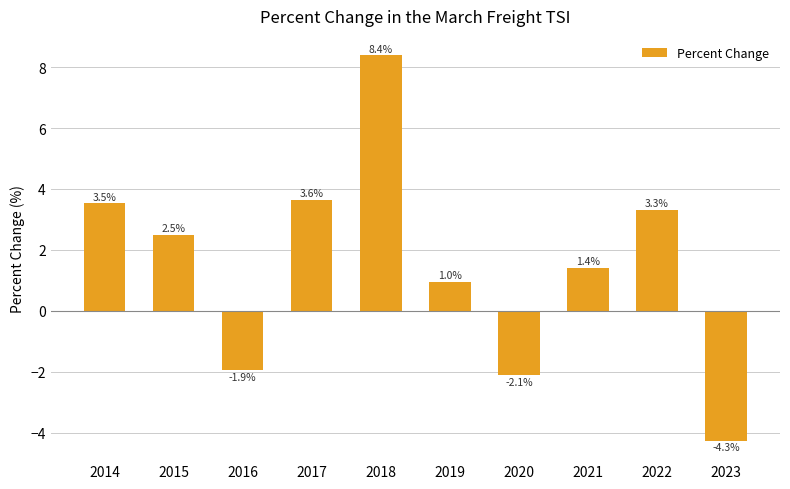

The value at 2023 is -4.3. True or false?

True